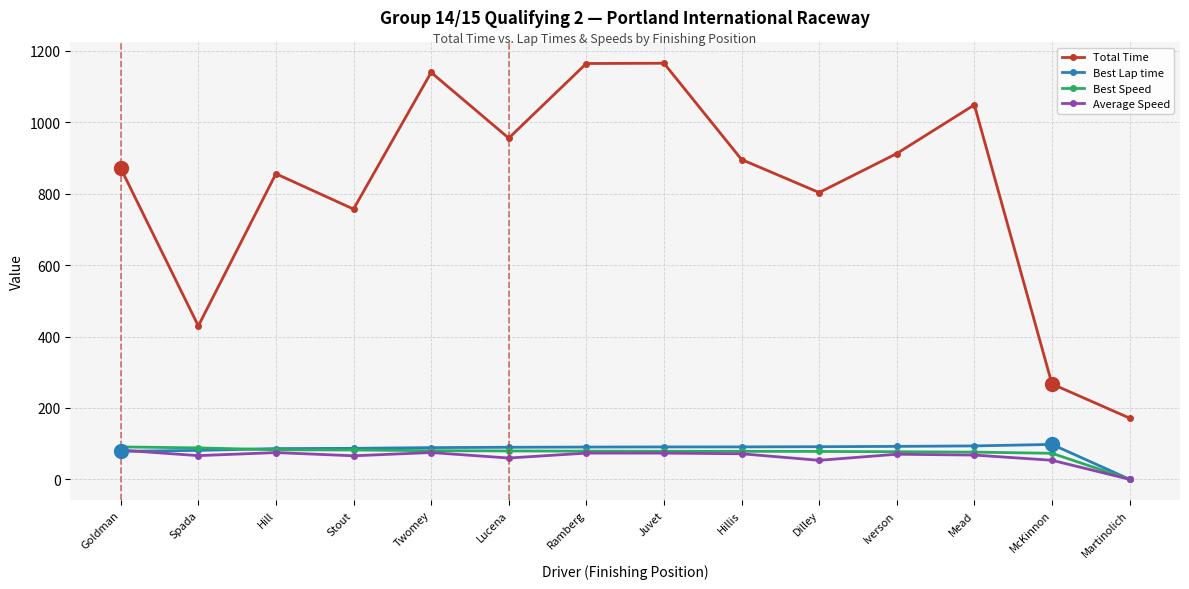

True or false: Average Speed has more than 0 points higher than both neighbors.

True